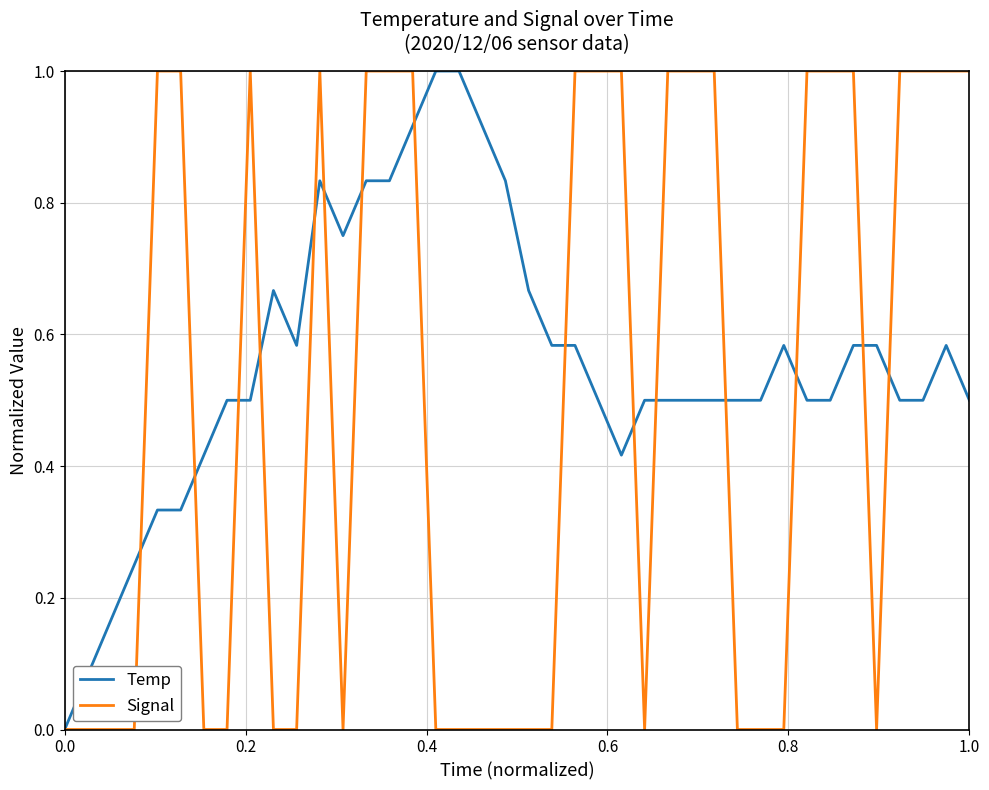

Rank the series by their average value, from highest to lowest.

Temp, Signal